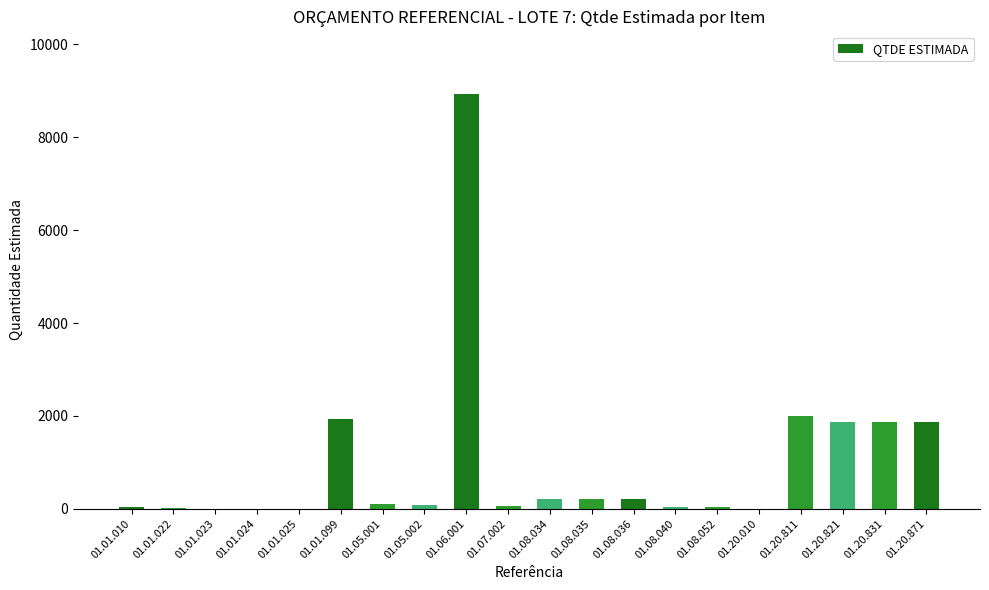

How many data points does each series have?

20